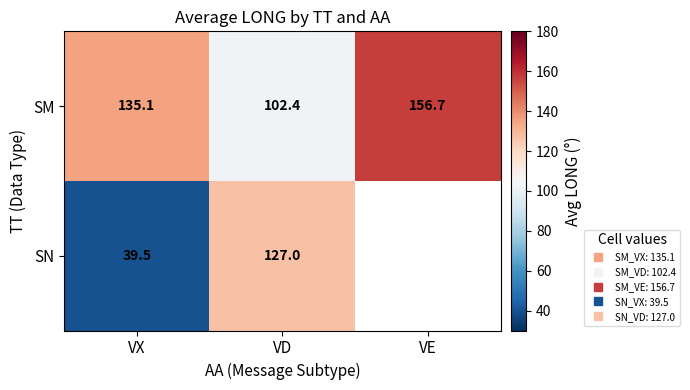

The SN series shows 127.0 at VD. True or false?

True